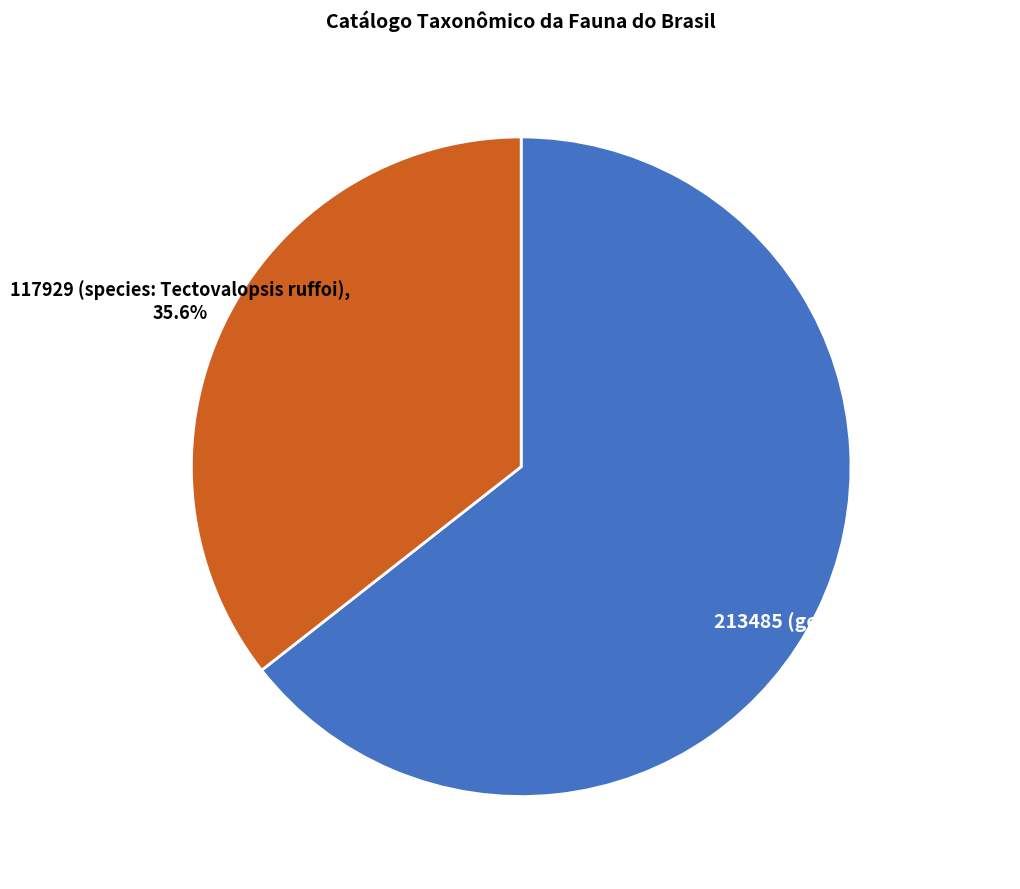

To the nearest percent, what is the difference between the 117929 (species: Tectovalopsis ruffoi) and 213485 (genus: Tectovalopsis) slice percentages?

29%